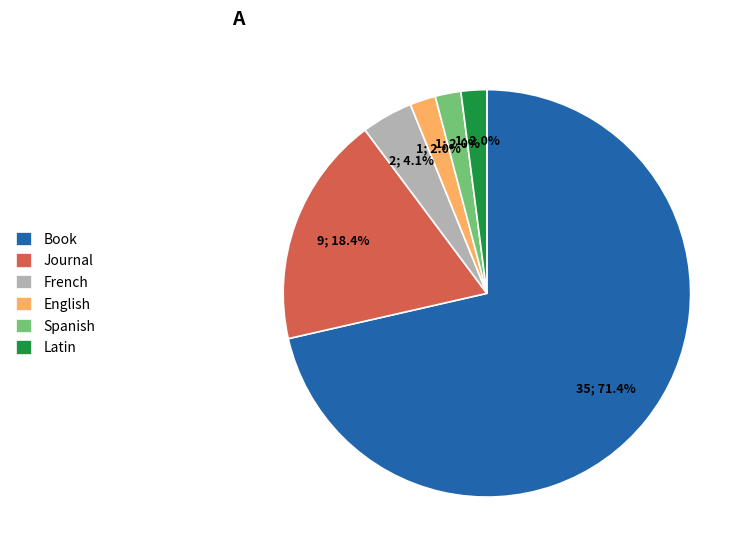

What is the largest slice in the pie chart?

Book